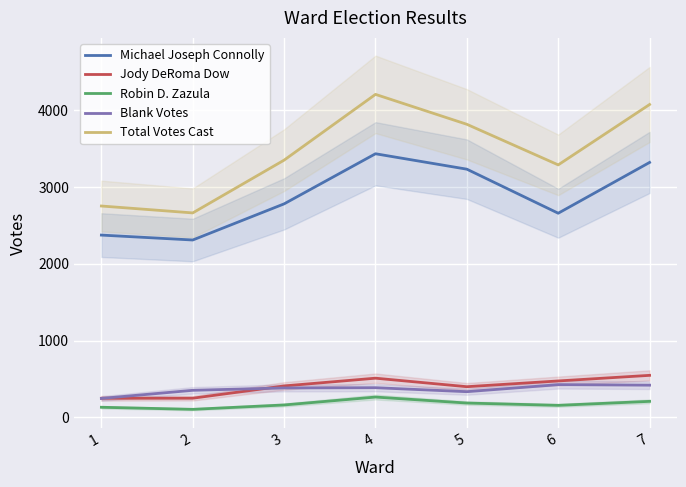

What is the highest value of the Michael Joseph Connolly series?

3435